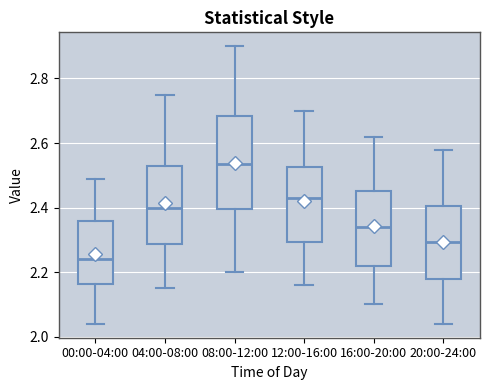

Reading left to right, read every box against the y-axis: the position of its median line, the range the box covers, and the ends of its whiskers. The values are not printed on the chart, so give them approximately, as read against the axis.

00:00-04:00: median 2.24, box 2.16 to 2.36, whiskers 2.04 to 2.50
04:00-08:00: median 2.40, box 2.28 to 2.52, whiskers 2.16 to 2.76
08:00-12:00: median 2.54, box 2.40 to 2.68, whiskers 2.20 to 2.90
12:00-16:00: median 2.44, box 2.30 to 2.52, whiskers 2.16 to 2.70
16:00-20:00: median 2.34, box 2.22 to 2.46, whiskers 2.10 to 2.62
20:00-24:00: median 2.30, box 2.18 to 2.40, whiskers 2.04 to 2.58